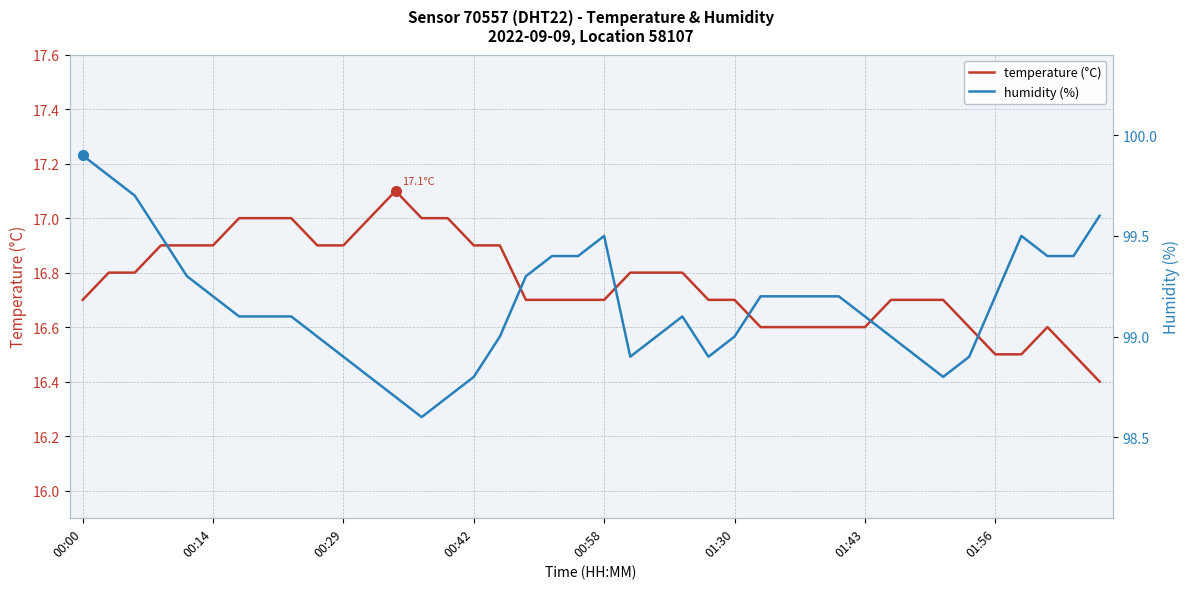

What is the minimum value for temperature (°C)?

16.4